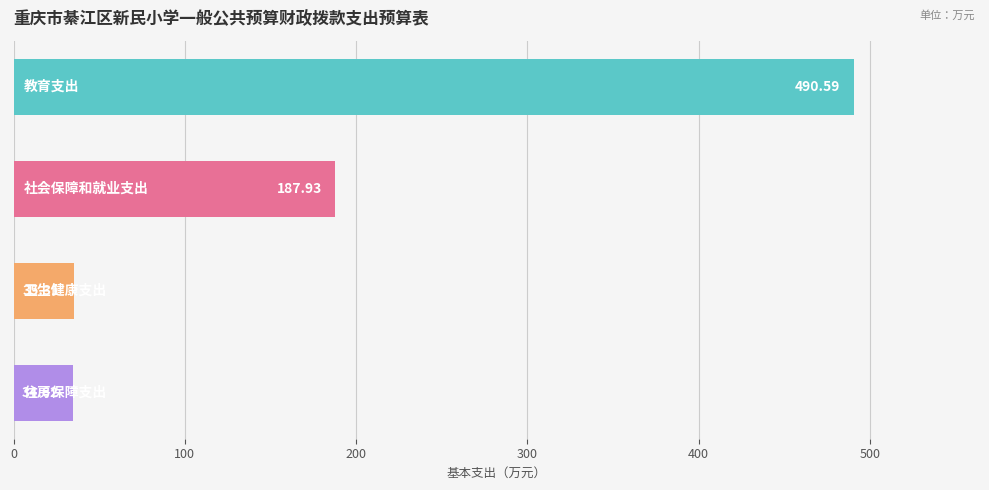

What is the difference between the maximum and second lowest values?

455.3